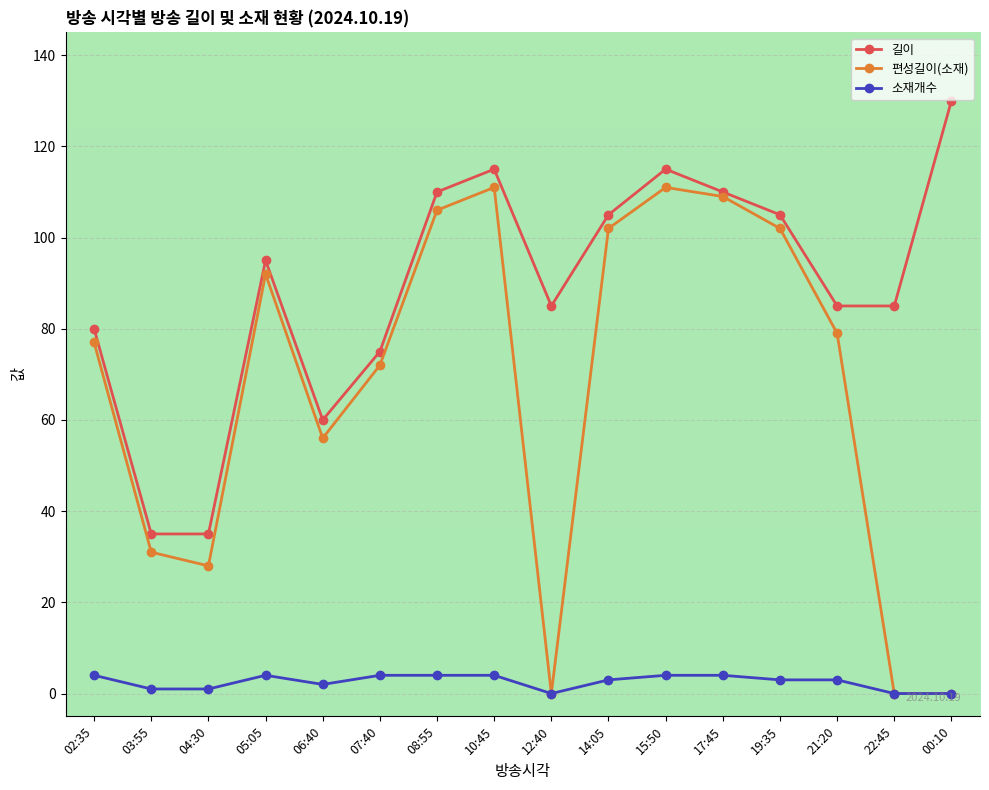

How many distinct data groups are displayed?

3